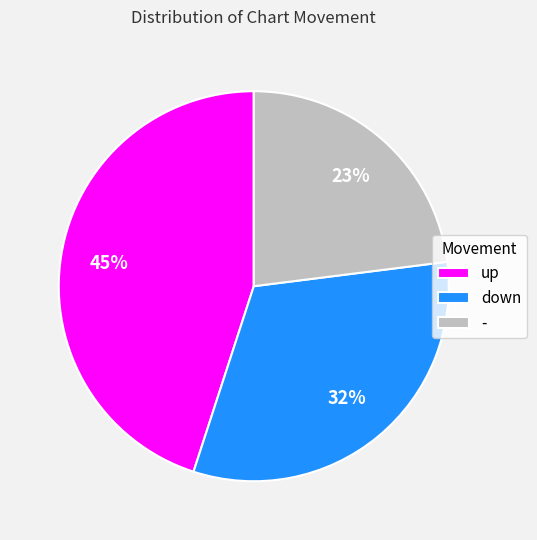

Which category has the smallest portion of the pie?

-